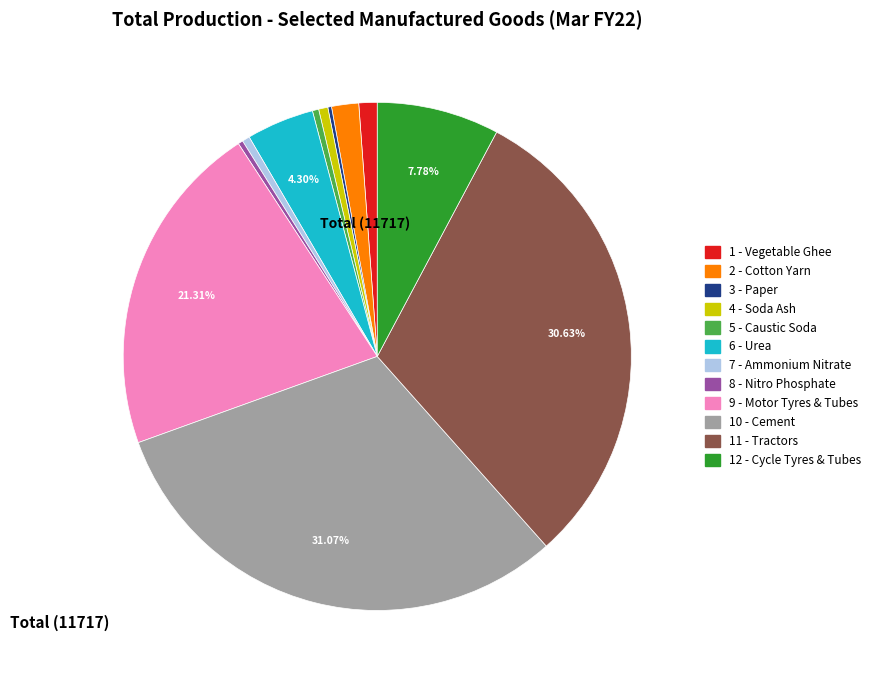

Is there any slice that represents more than half of the pie?

No